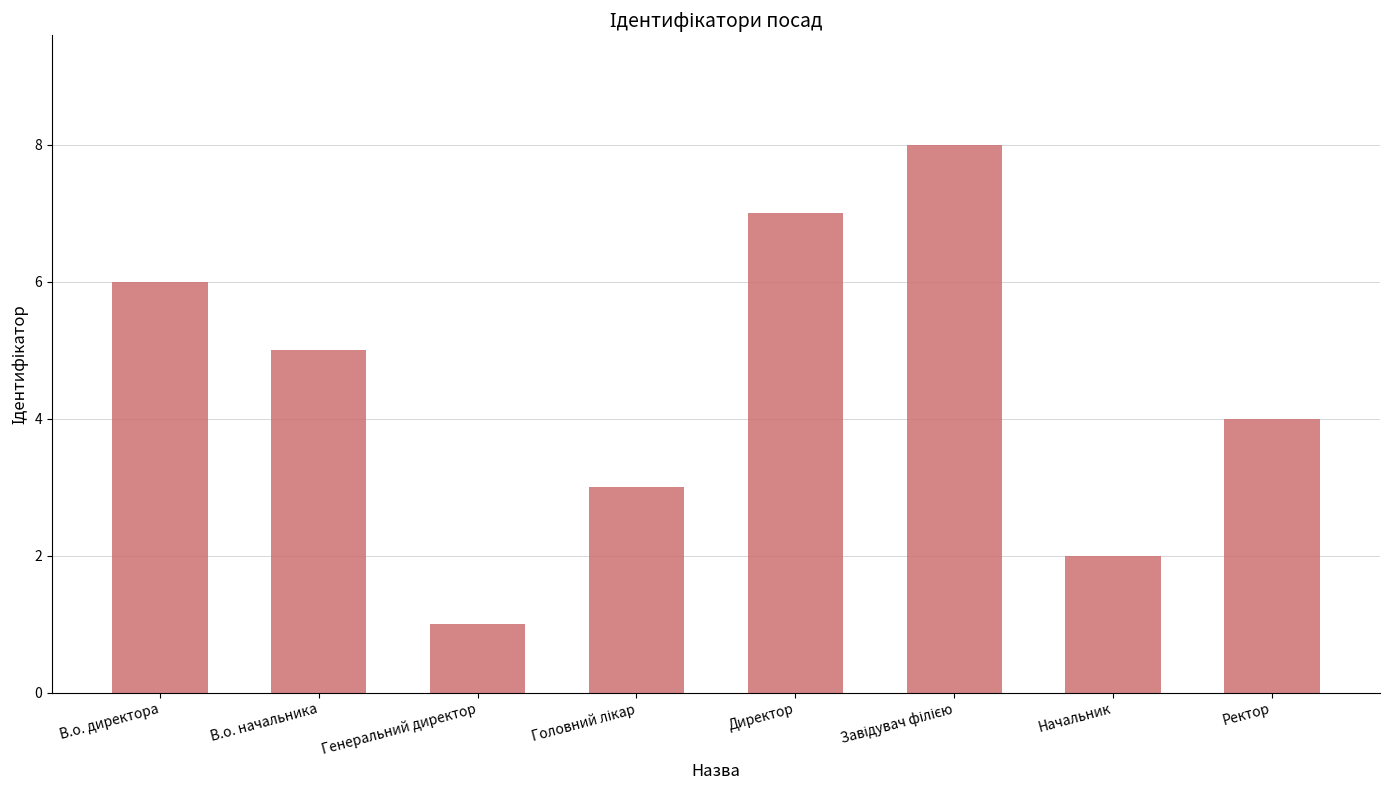

Reading left to right, list all the values displayed in this chart.

6	5	1	3	7	8	2	4